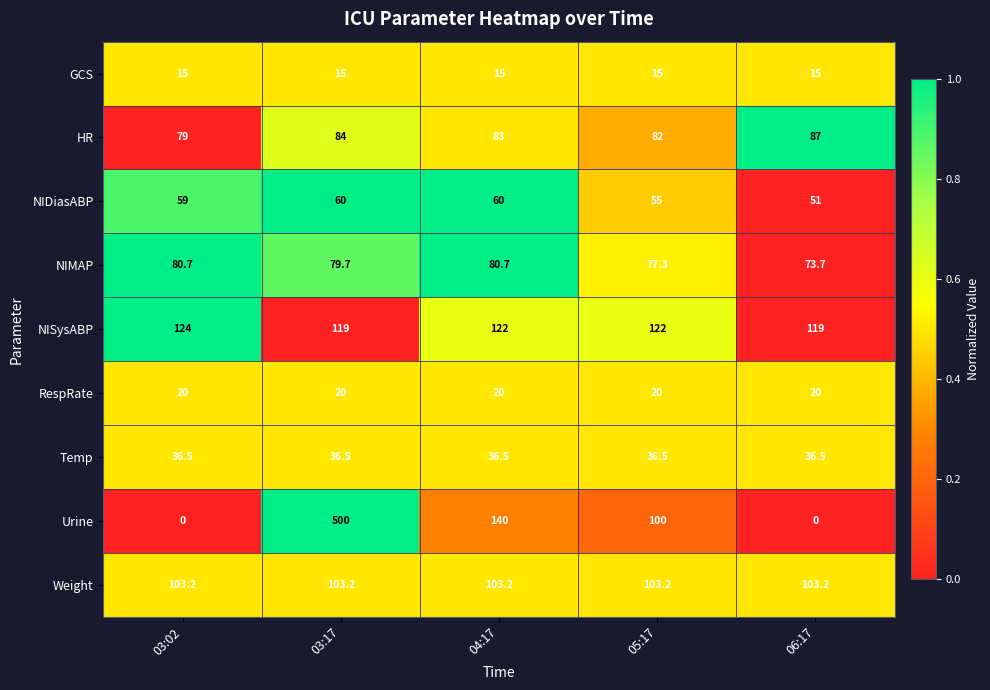

At which category is the sum across all series the highest?

03:17